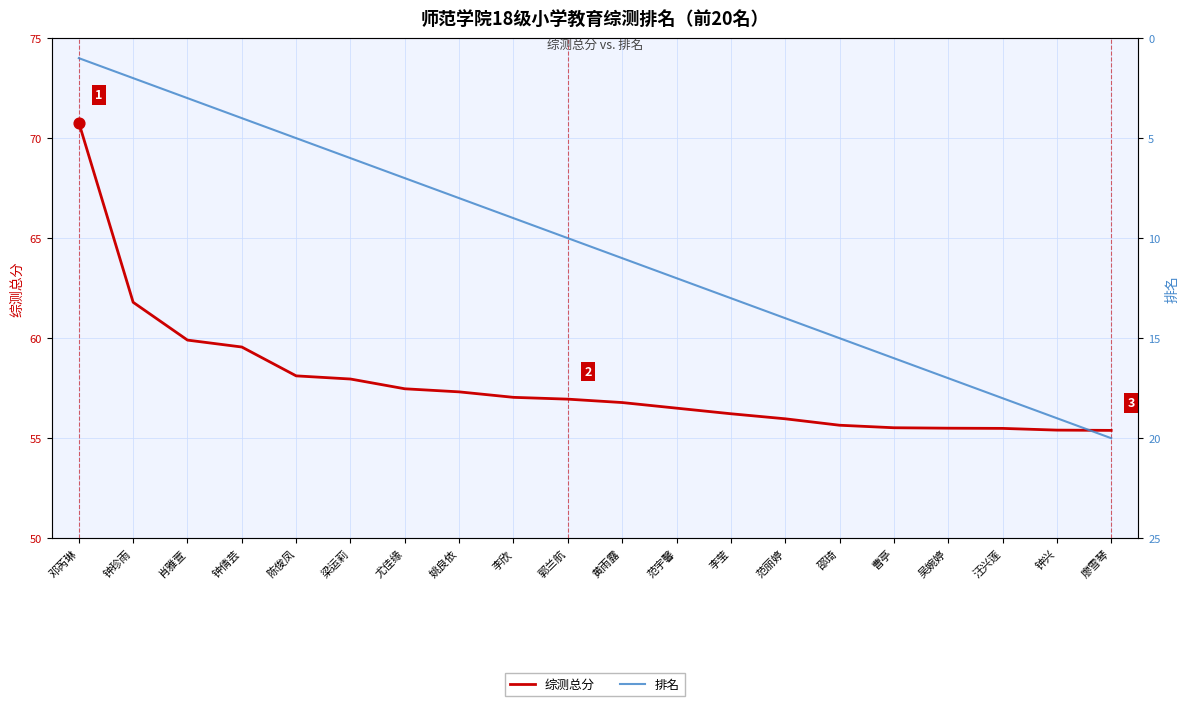

Which series contains the highest Y value?

综测总分